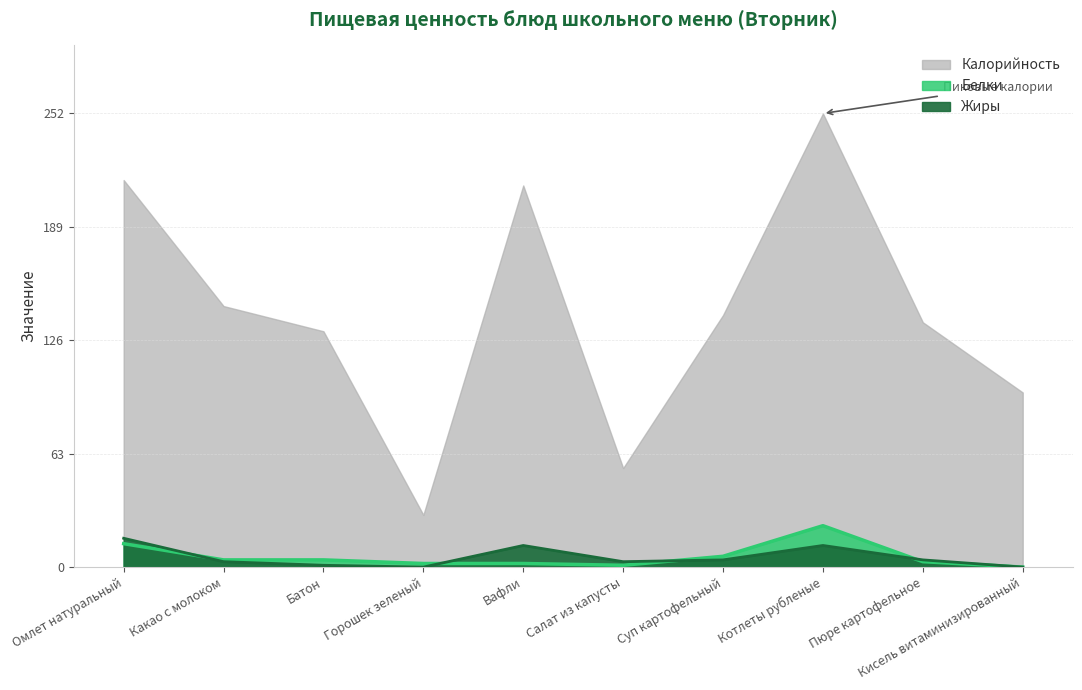

True or false: Жиры has a value of 0.0 at Салат из капусты.

False